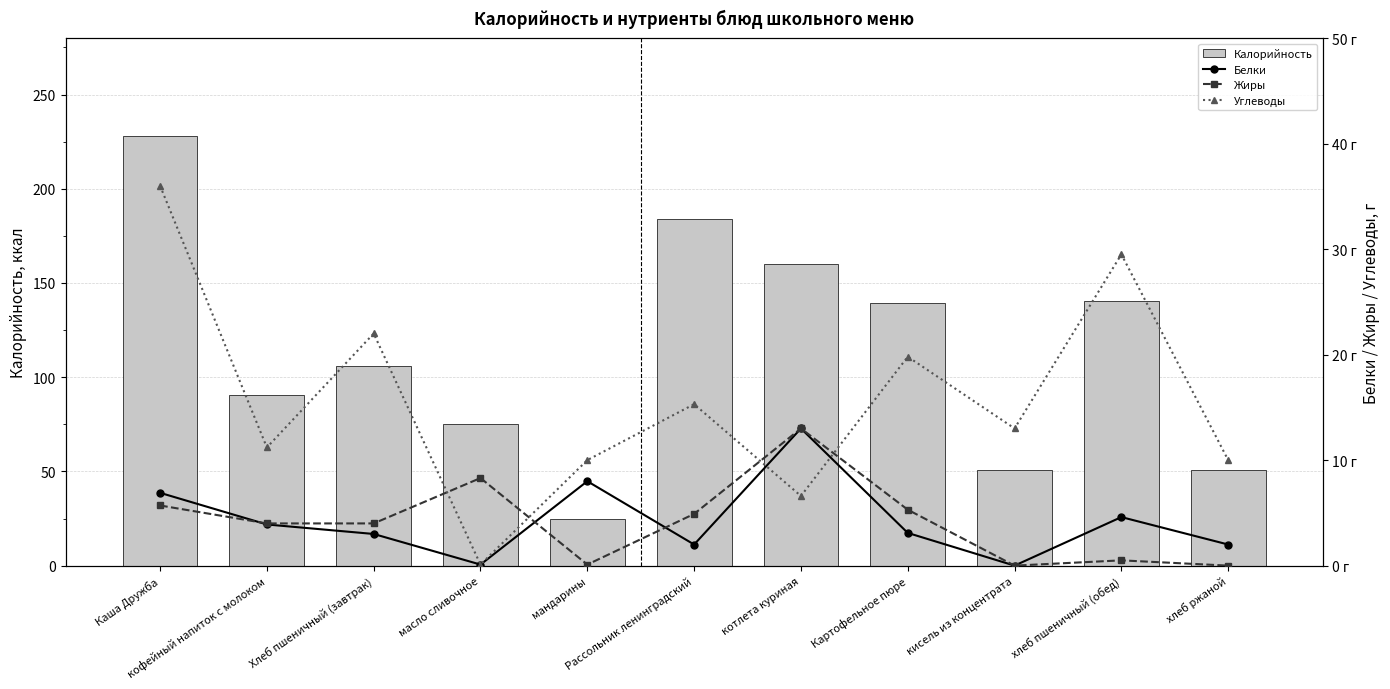

Between мандарины and Рассольник ленинградский, which series saw the biggest shift?

Калорийность